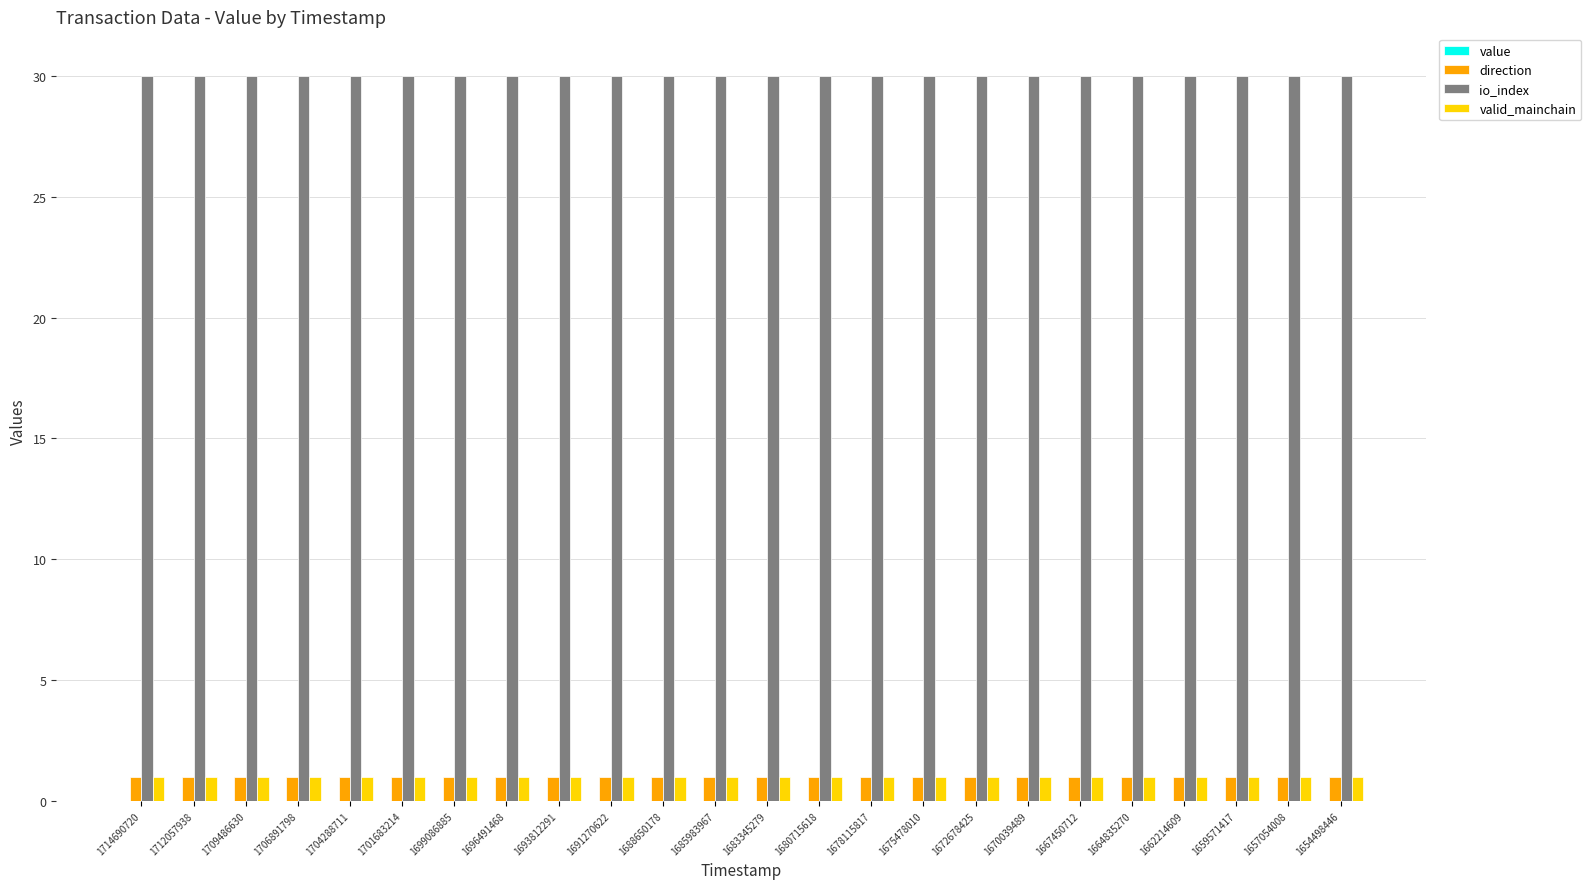

The direction series shows 1.0 at 1667450712. True or false?

True